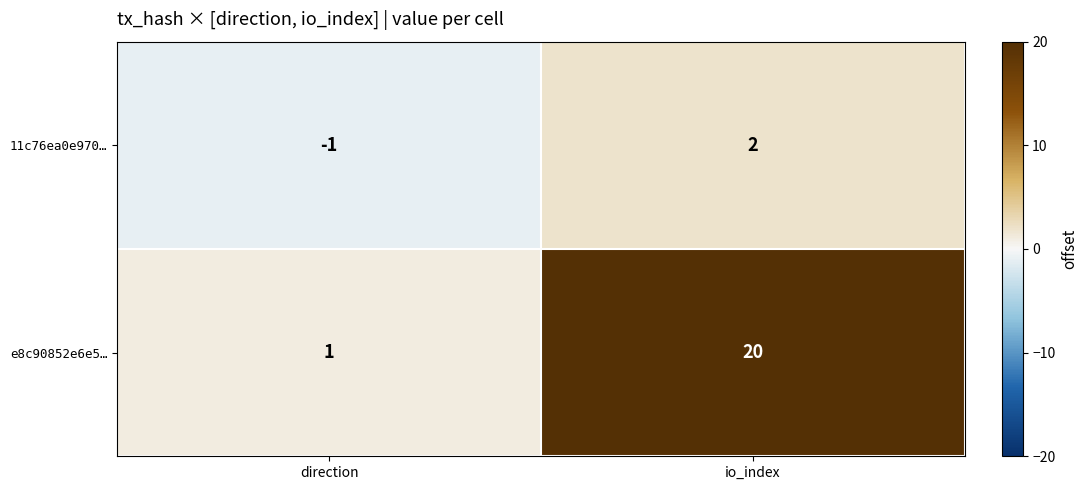

What is the minimum value shown in the chart?

-1